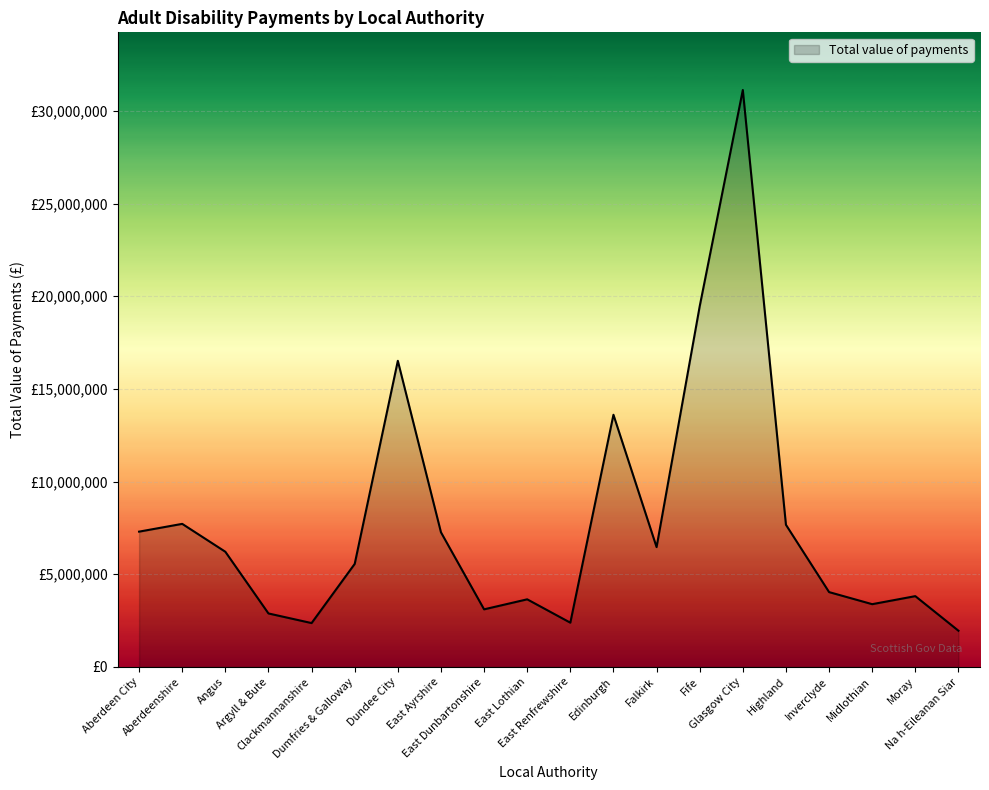

Rank the categories by value from highest to lowest.

Glasgow City, Fife, Dundee City, Edinburgh, Aberdeenshire, Highland, Aberdeen City, East Ayrshire, Falkirk, Angus, Dumfries & Galloway, Inverclyde, Moray, East Lothian, Midlothian, East Dunbartonshire, Argyll & Bute, East Renfrewshire, Clackmannanshire, Na h-Eileanan Siar